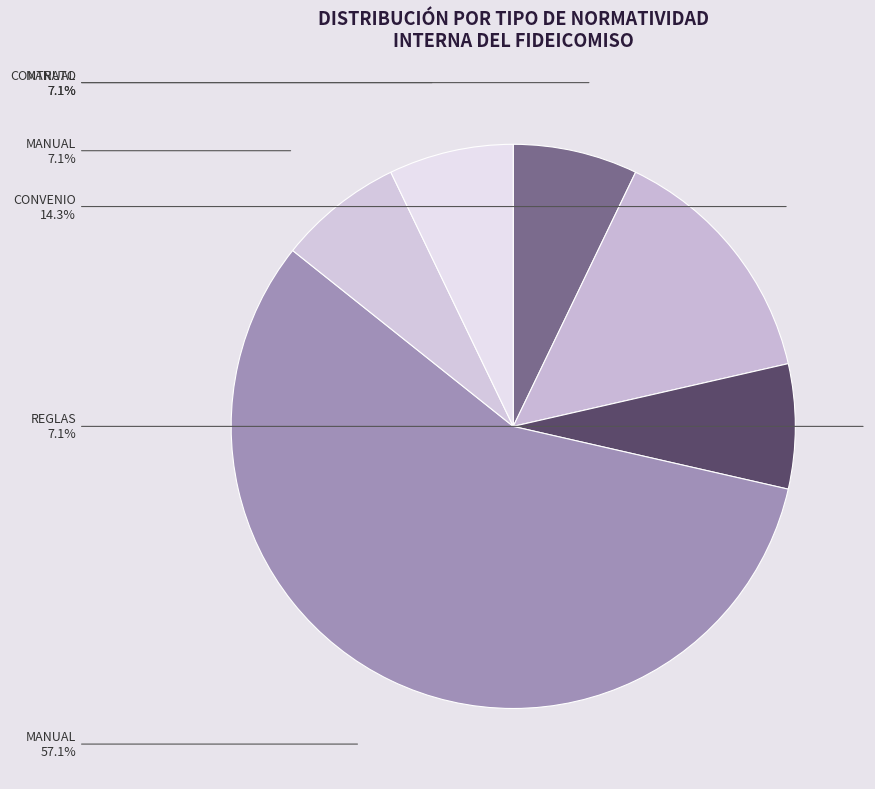

What is the largest slice in the pie chart?

MANUAL